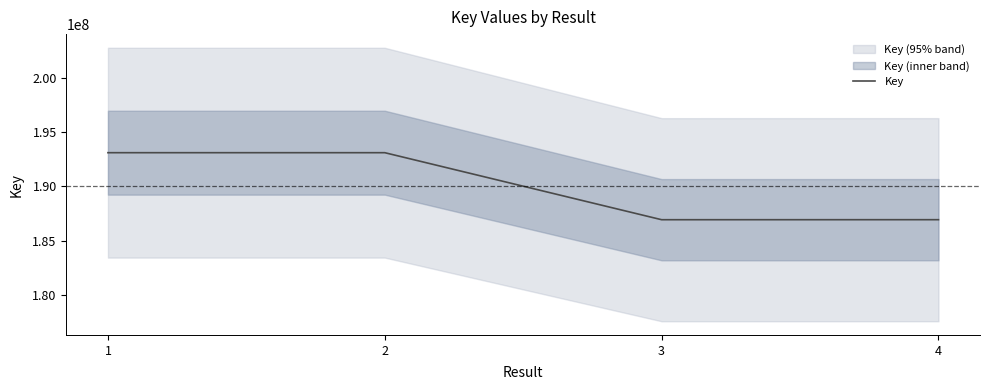

What is the value of the 1st point from the left?

193085126